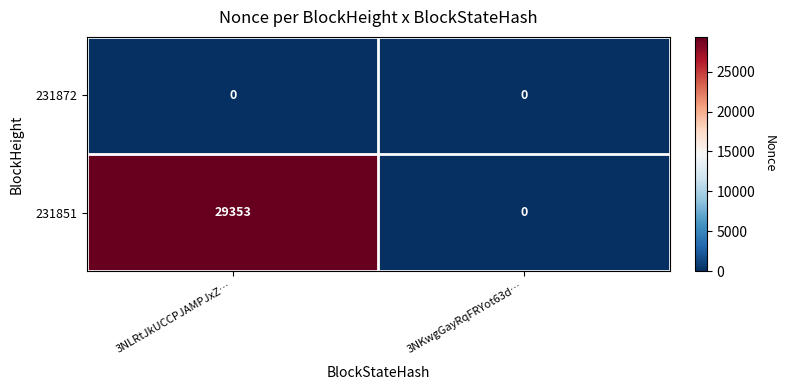

What is the difference between the highest and lowest values at 3NLRtJkUCCPJAMPJxZ…?

29353